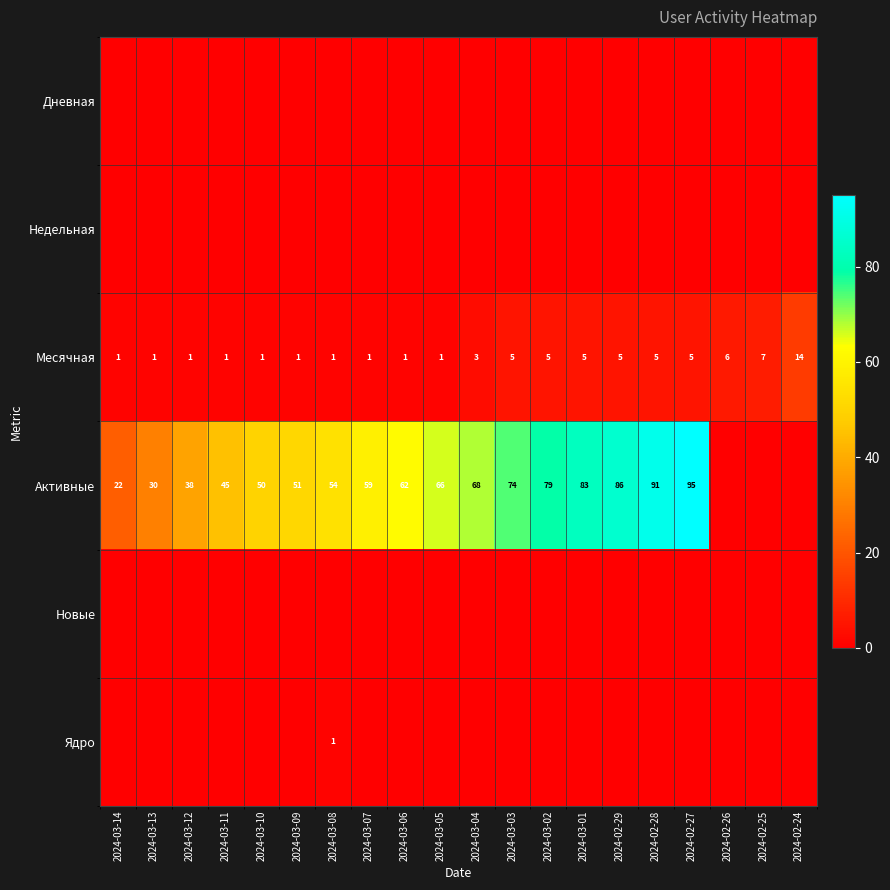

Is the value of Месячная at 2024-03-07 greater than the value of Активные at 2024-03-09?

No